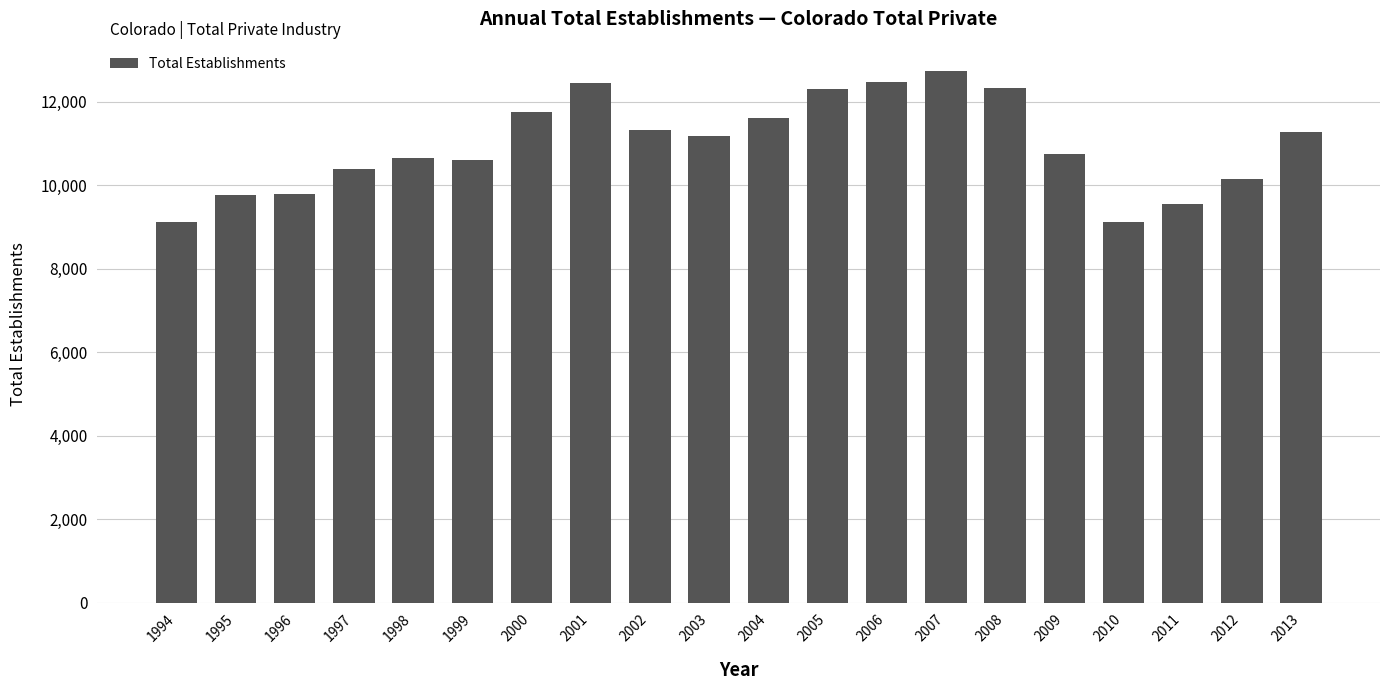

Is it true that the value at 2012 is 10160?

True